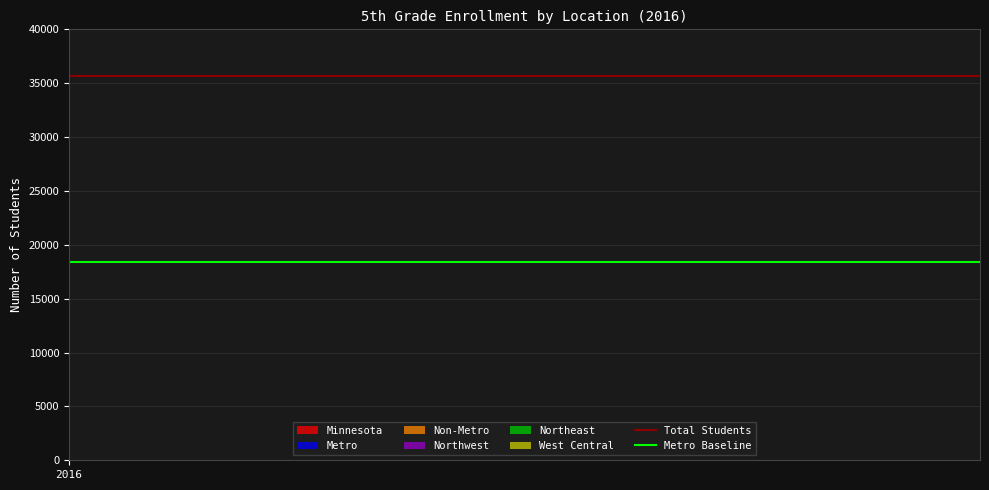

List the series in order of their overall mean, highest first.

Total Students, Metro Baseline